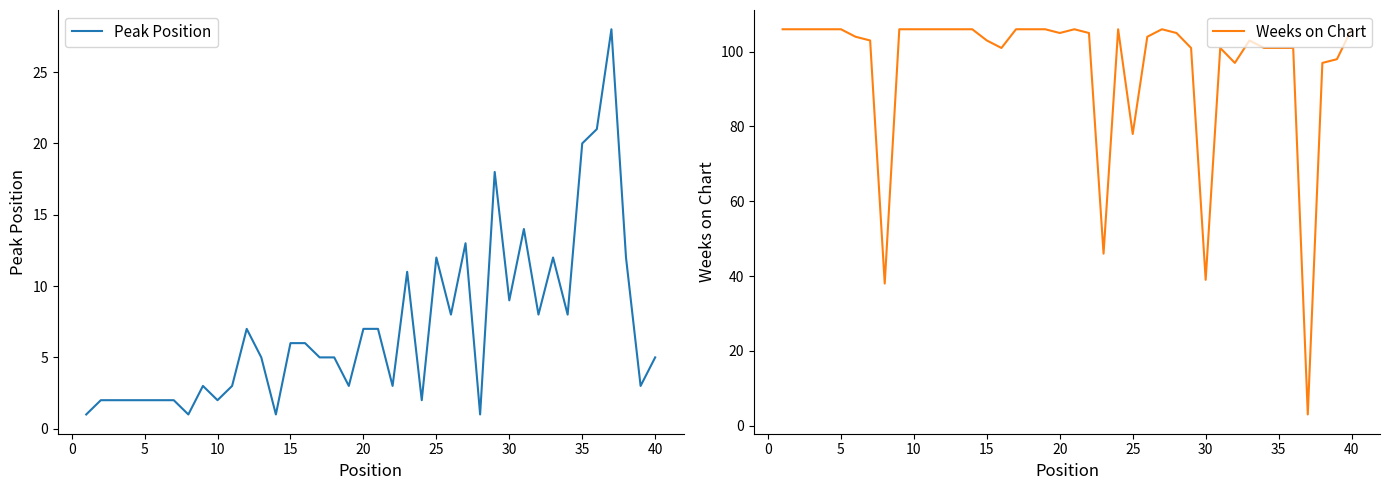

At how many categories does at least one series exceed 3?

40